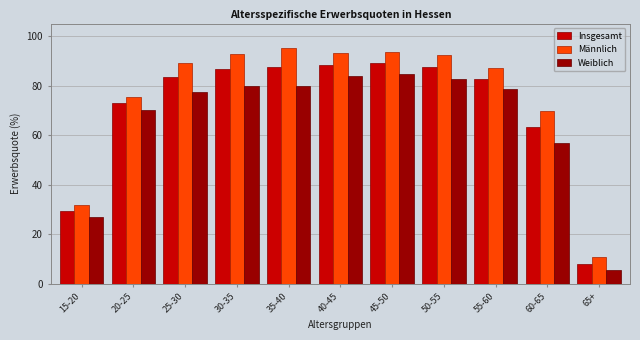

What is the total value across all series at 60-65?

189.7